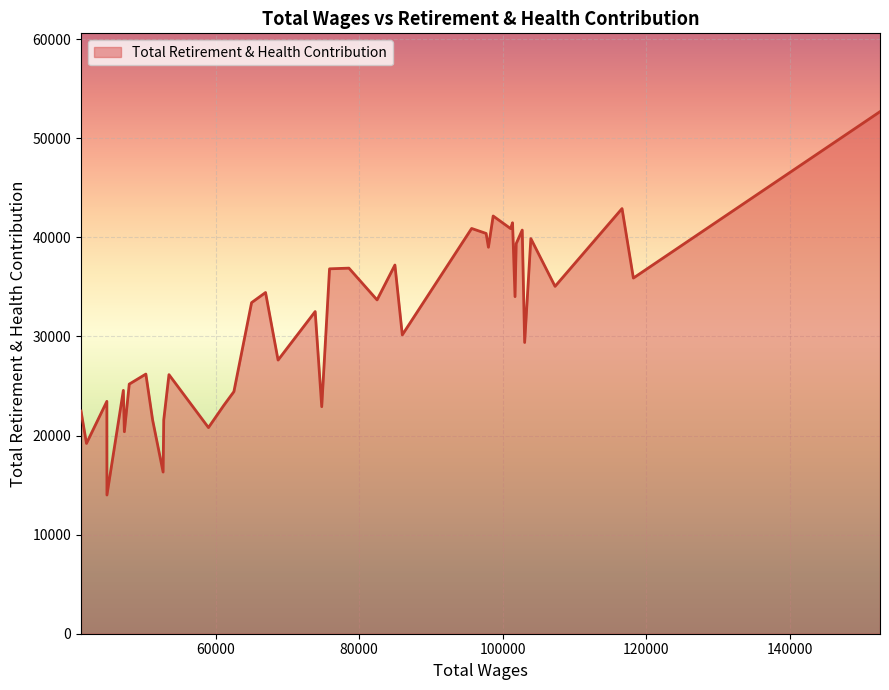

What is the greatest value displayed?

52693